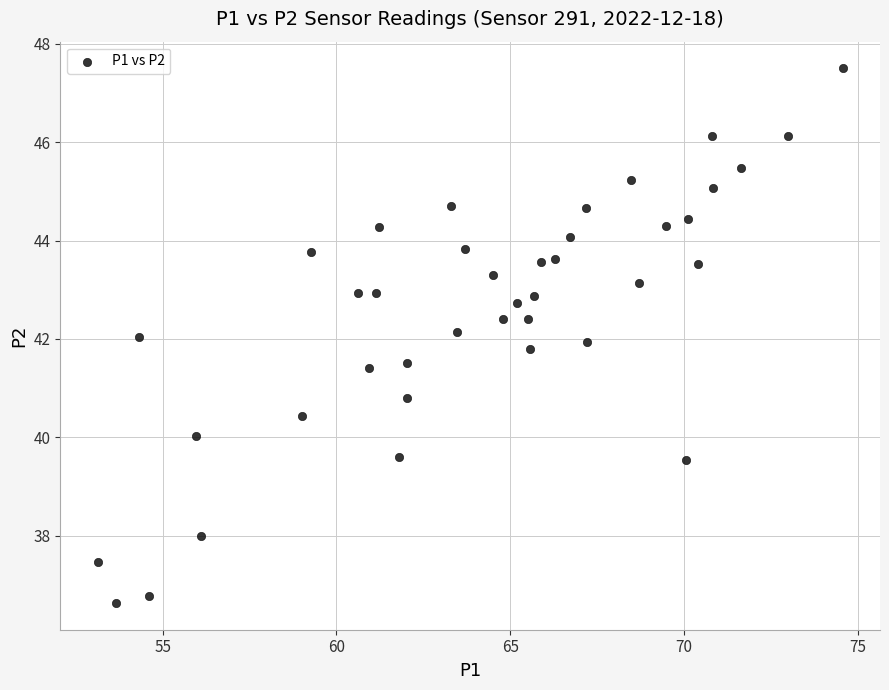

What is the range of X values (max minus min)?

21.4